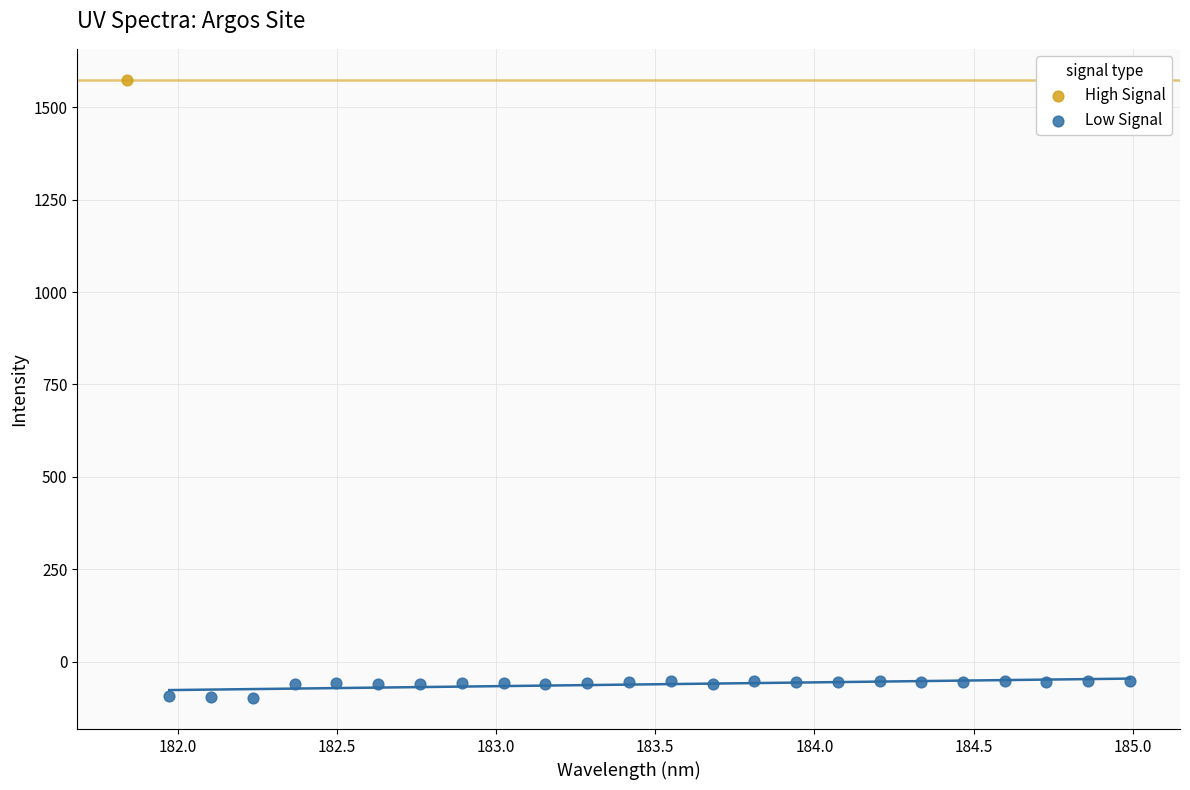

What are all the series names shown in the legend?

High Signal, Low Signal